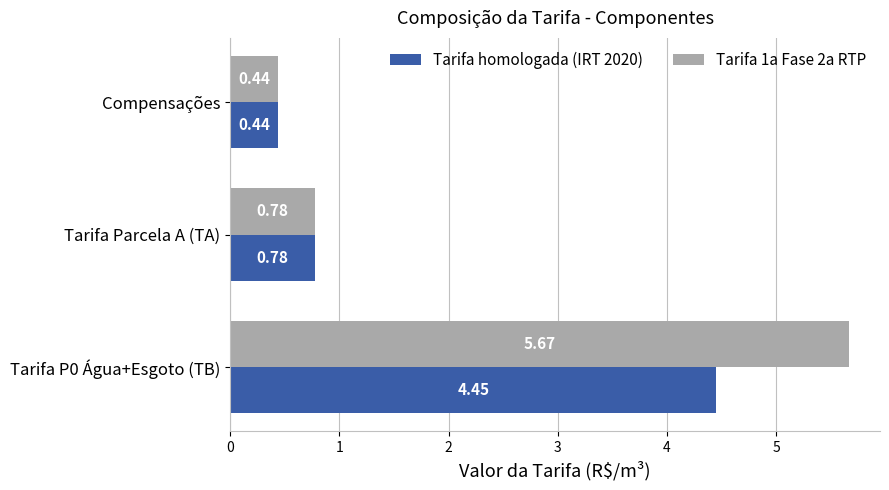

List the labels in order of Tarifa 1a Fase 2a RTP value, smallest first.

Compensações, Tarifa Parcela A (TA), Tarifa P0 Água+Esgoto (TB)